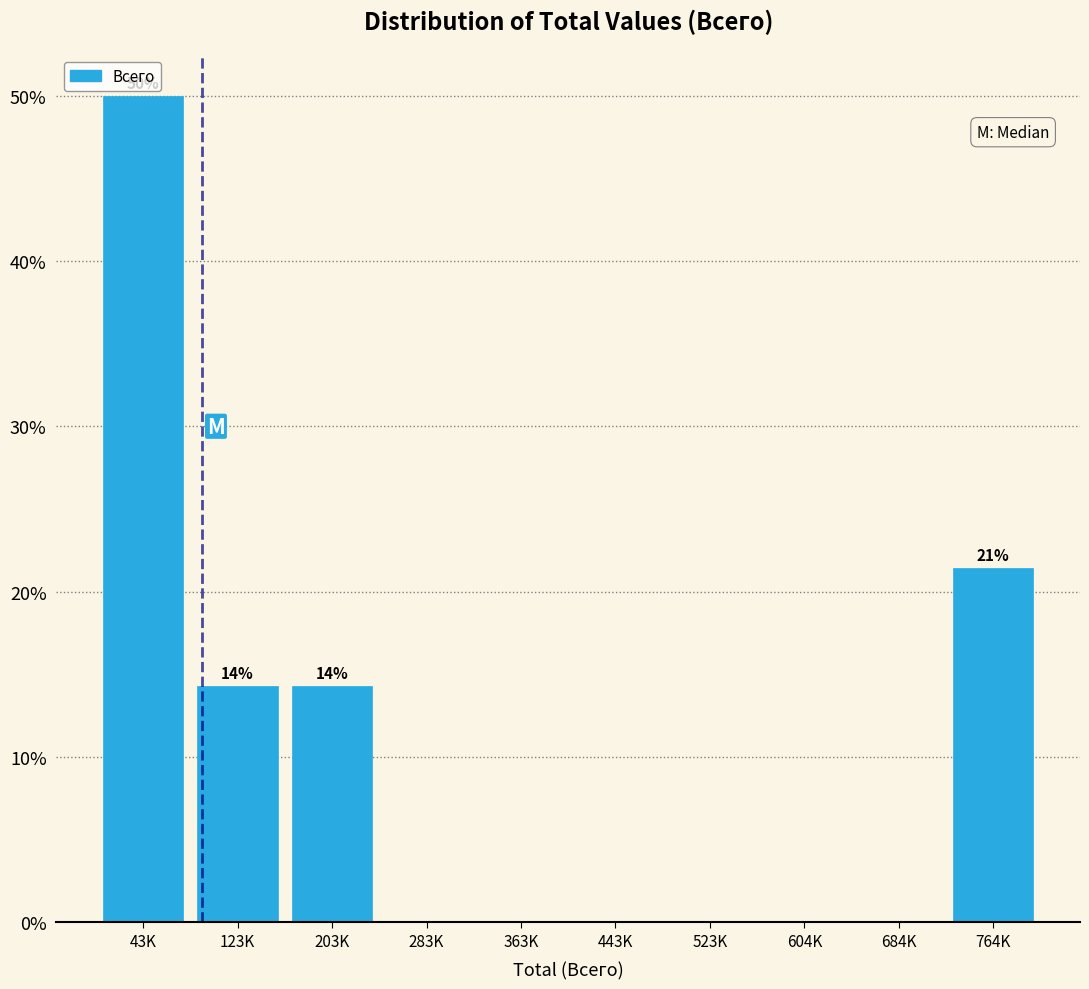

Reading right to left, transcribe all the data shown in this chart.

764K=21.4	684K=0.0	604K=0.0	523K=0.0	443K=0.0	363K=0.0	283K=0.0	203K=14.3	123K=14.3	43K=50.0